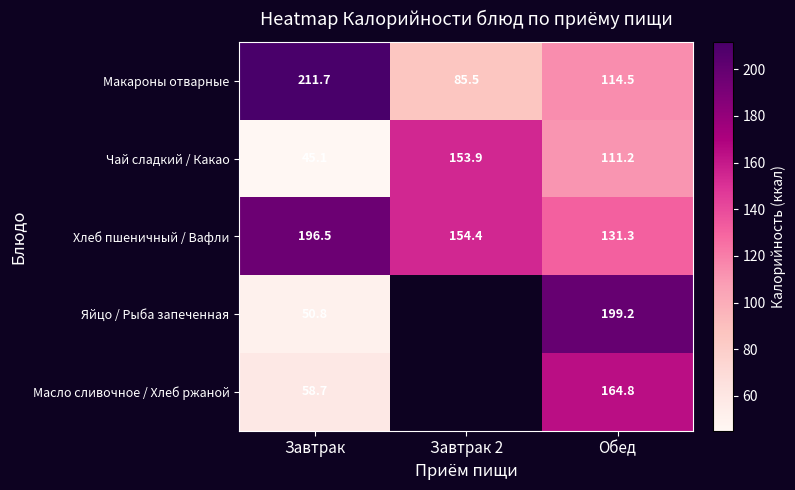

How many values in the Хлеб пшеничный / Вафли series exceed 154?

2